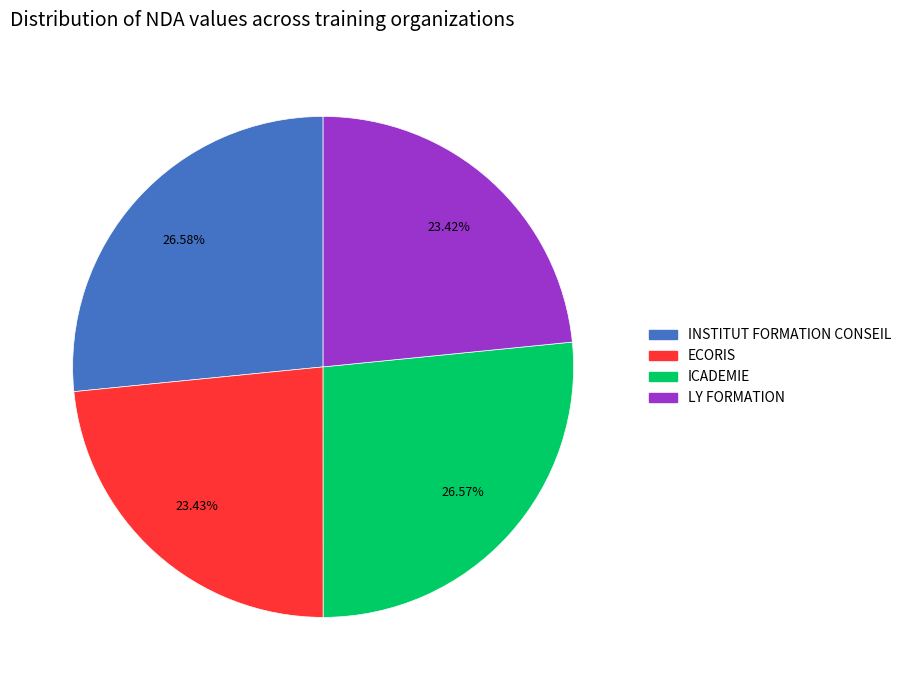

What percentage is the INSTITUT FORMATION CONSEIL slice, to the nearest percent?

27%